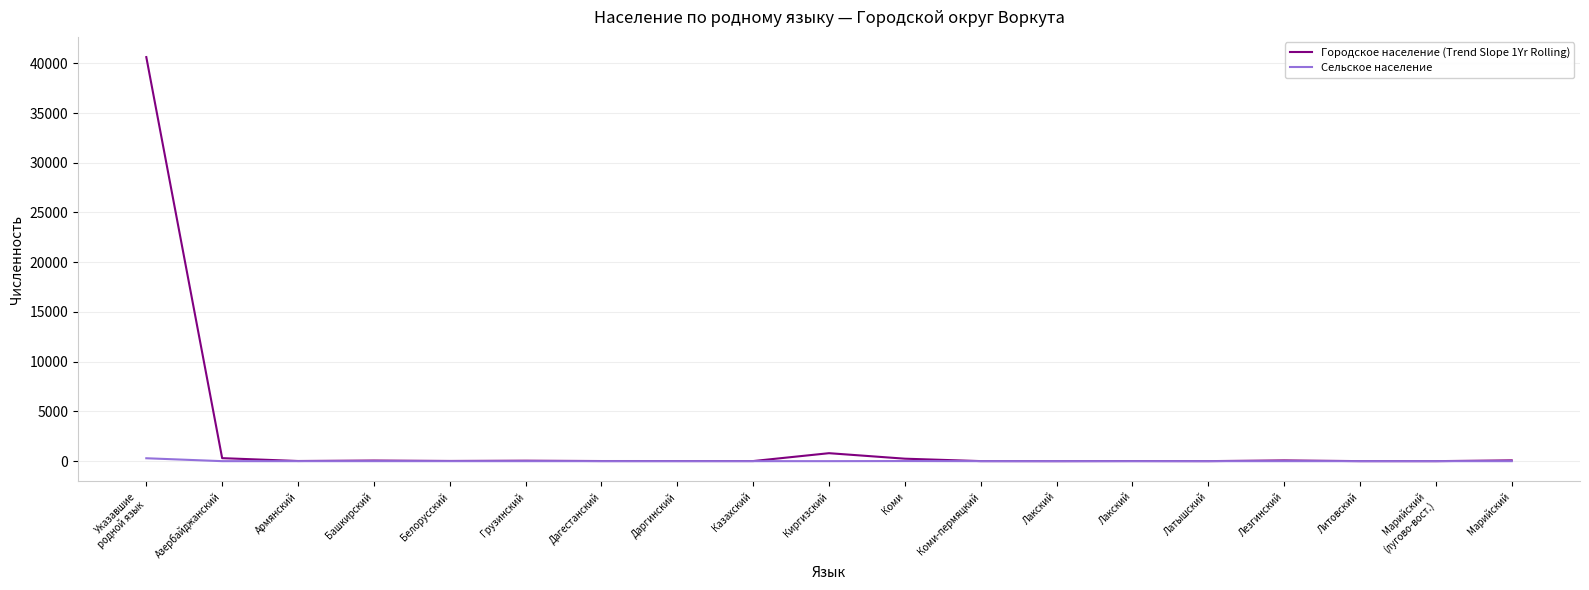

Is this an area chart (filled region under the line)?

No